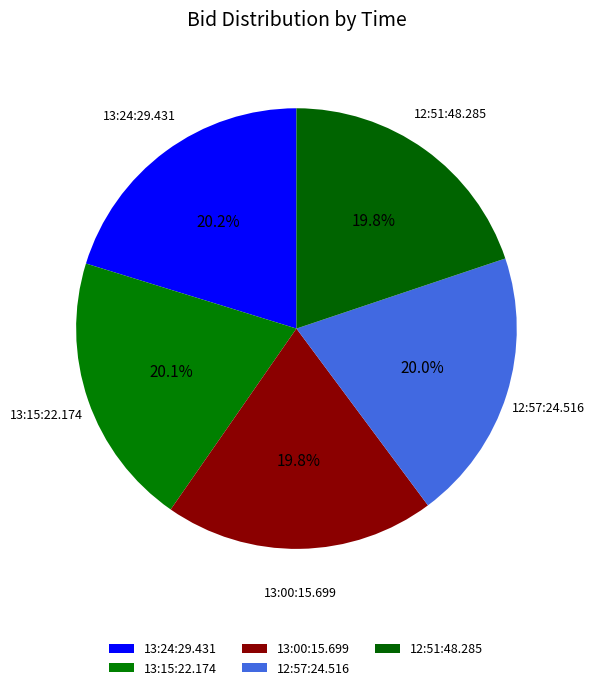

To the nearest percent, what portion does 13:24:29.431 represent?

20%